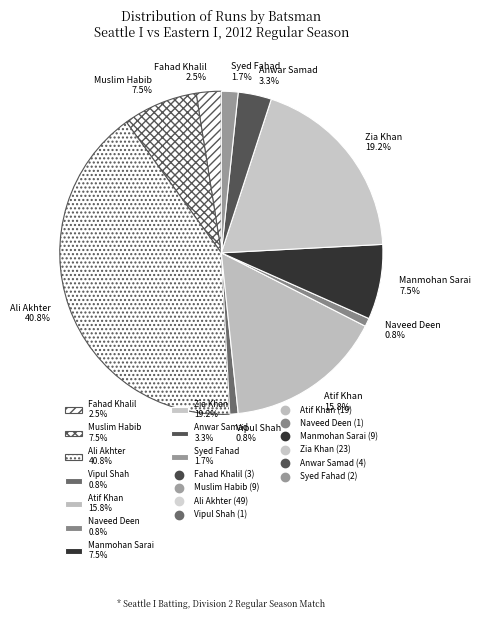

Which slice is the largest?

Ali Akhter 40.8%